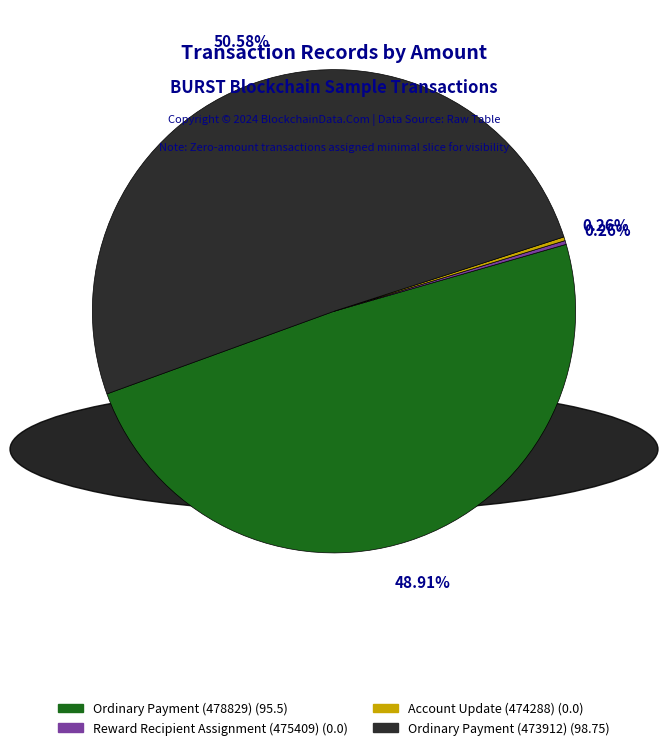

Is there a majority slice in this chart?

Yes